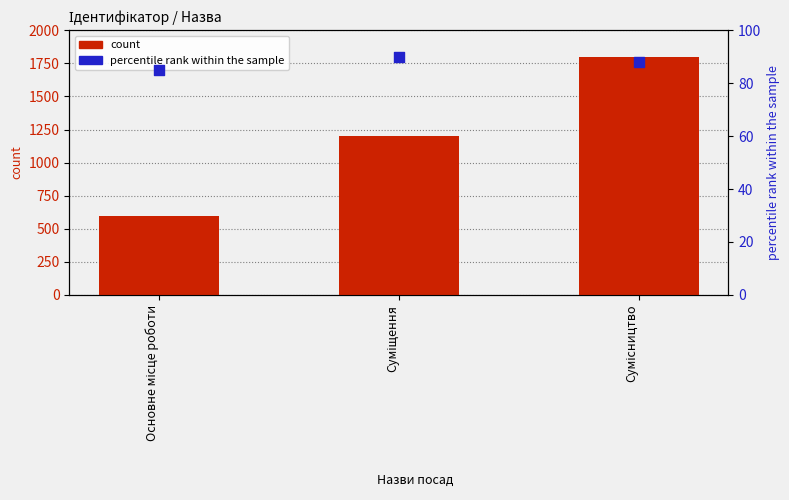

Which series has the largest total across all categories?

count